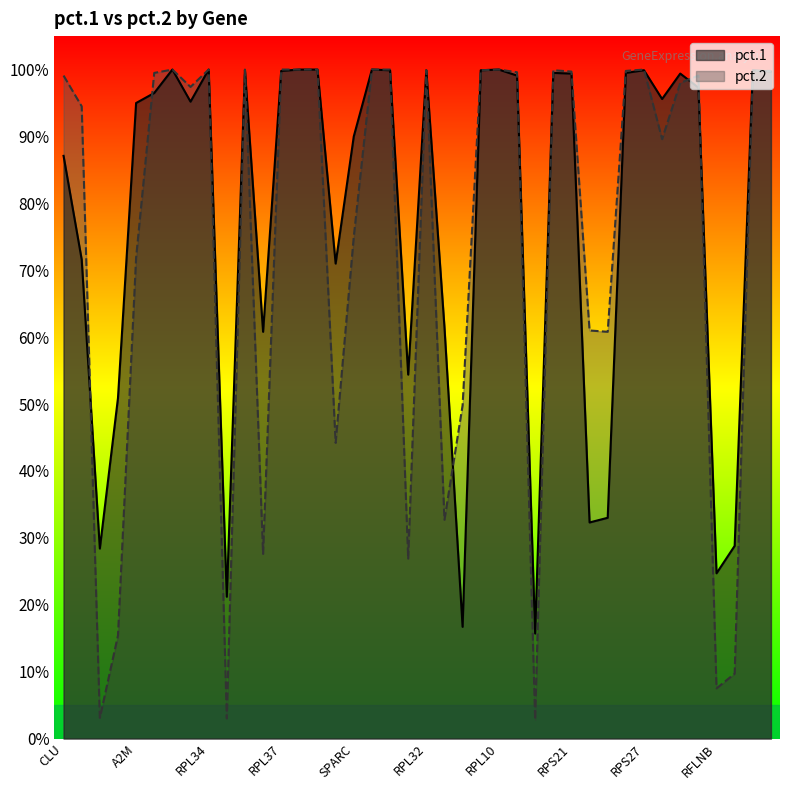

Where is the first local minimum for pct.2?

RGCC